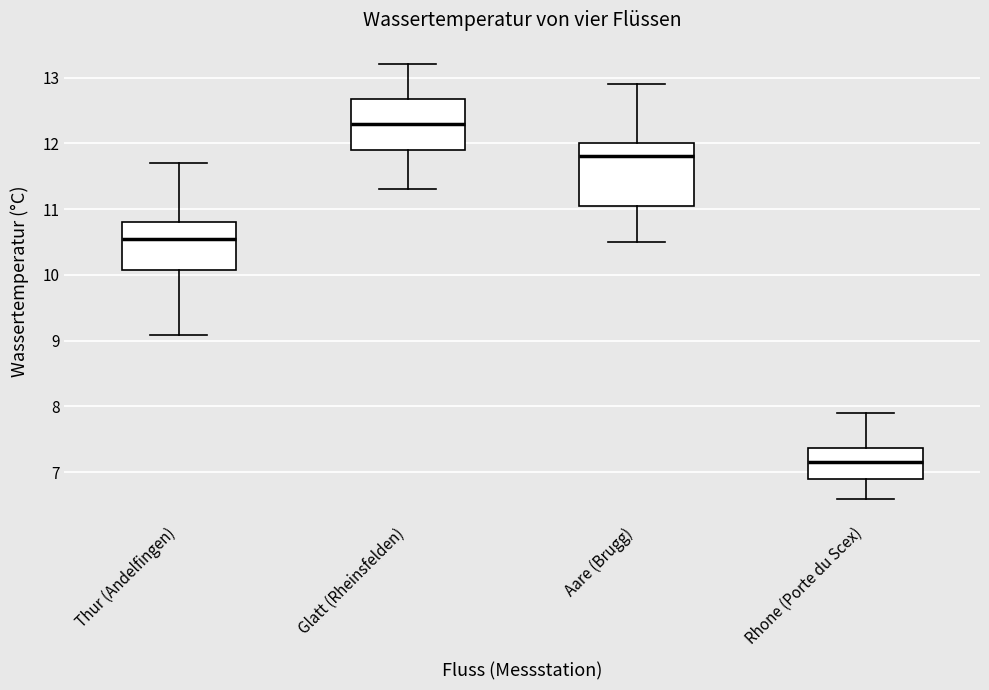

Reading left to right, transcribe this box plot: for each box, give where its median line is, the range the box spans, and where its two whiskers end, as read against the y-axis. The values are not printed on the chart, so give them approximately, as read against the axis.

Thur (Andelfingen): median 10.6, box 10.1 to 10.8, whiskers 9.1 to 11.7
Glatt (Rheinsfelden): median 12.3, box 11.9 to 12.7, whiskers 11.3 to 13.2
Aare (Brugg): median 11.8, box 11.1 to 12.0, whiskers 10.5 to 12.9
Rhone (Porte du Scex): median 7.2, box 6.9 to 7.4, whiskers 6.6 to 7.9